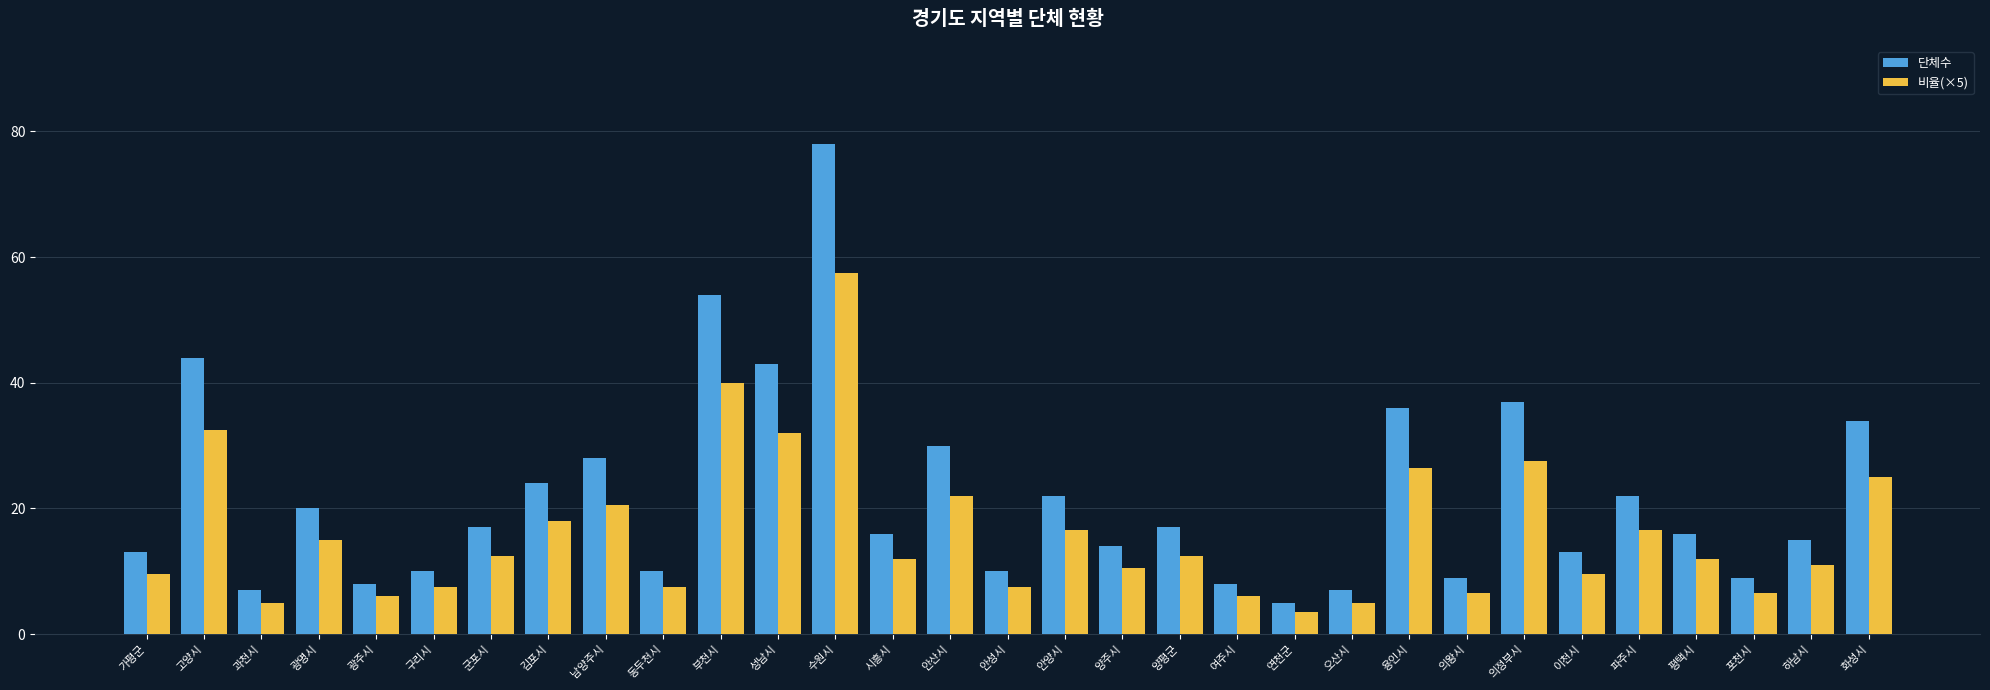

What is the label of the 18th bar from the left?

양주시